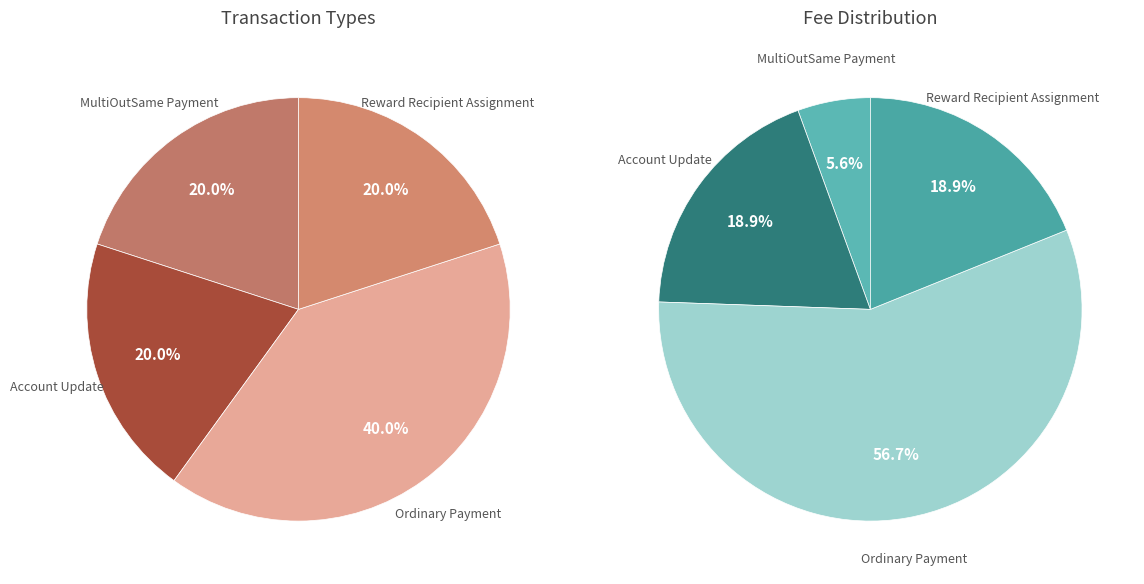

Is there any slice that represents more than half of the pie?

No